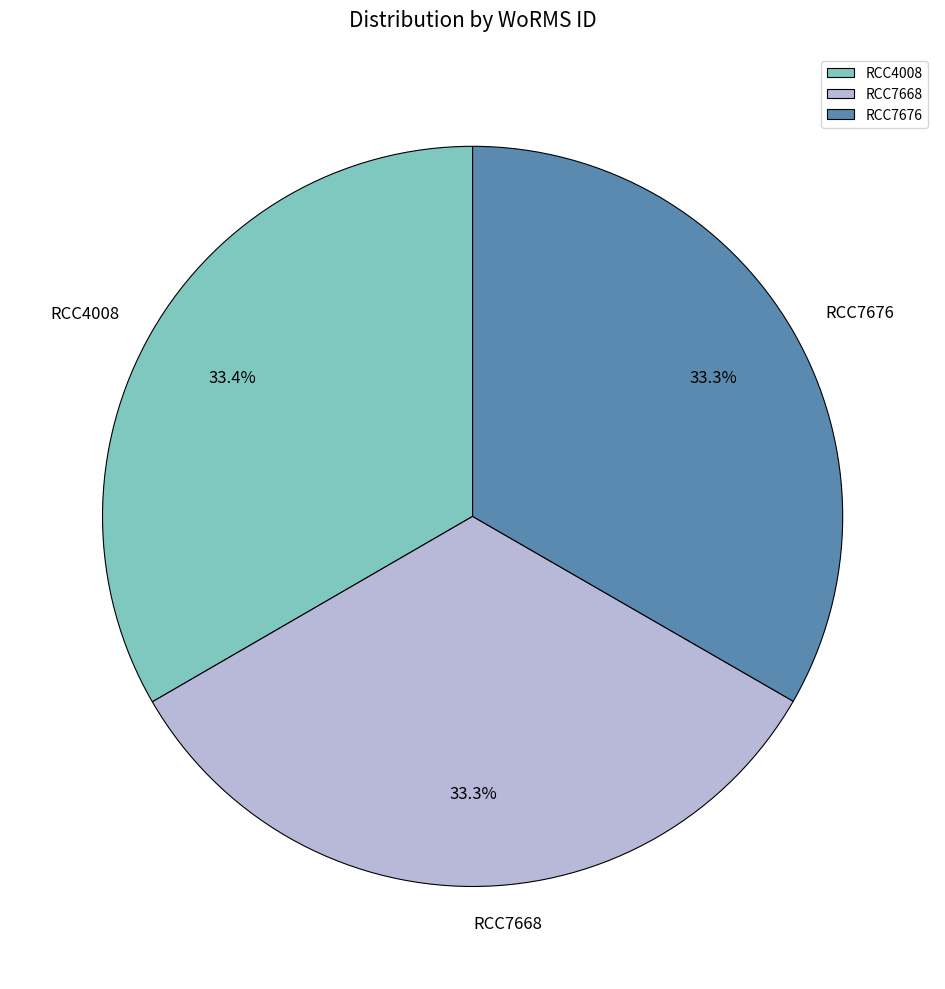

Is there a majority slice in this chart?

No